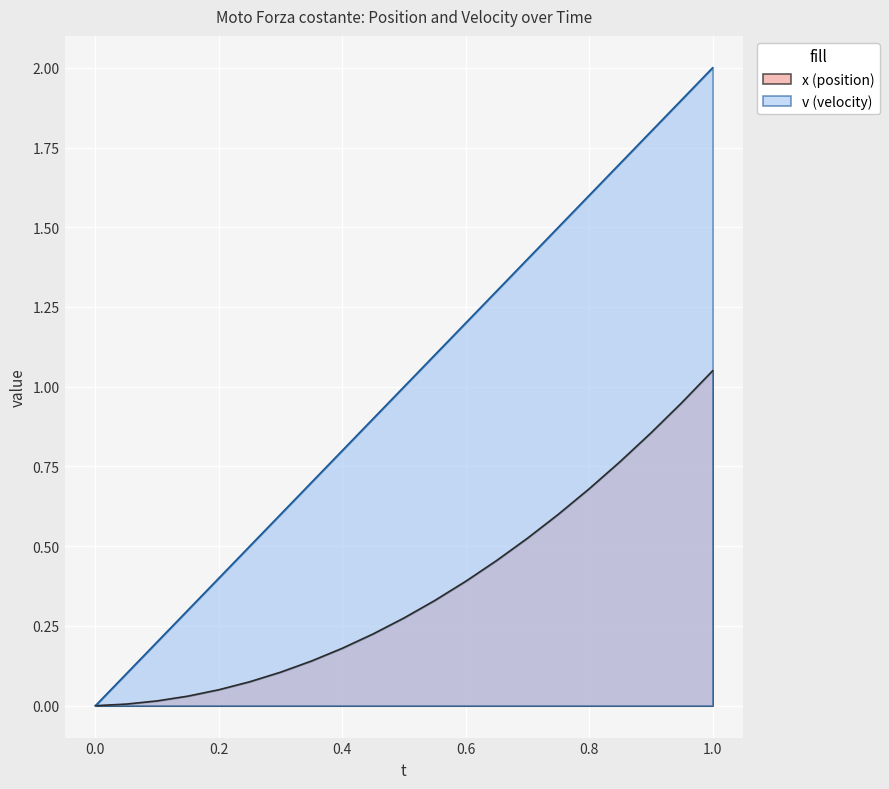

What is the sum of all x values?

21.0